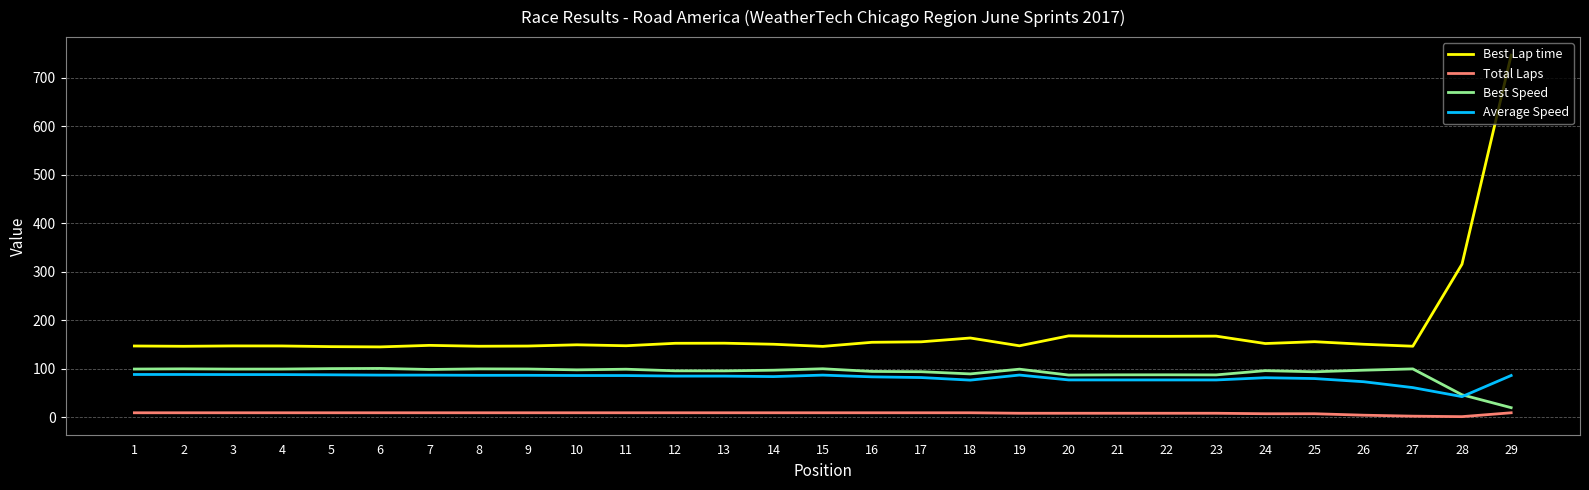

True or false: Total Laps and Best Lap time cross at least once.

False